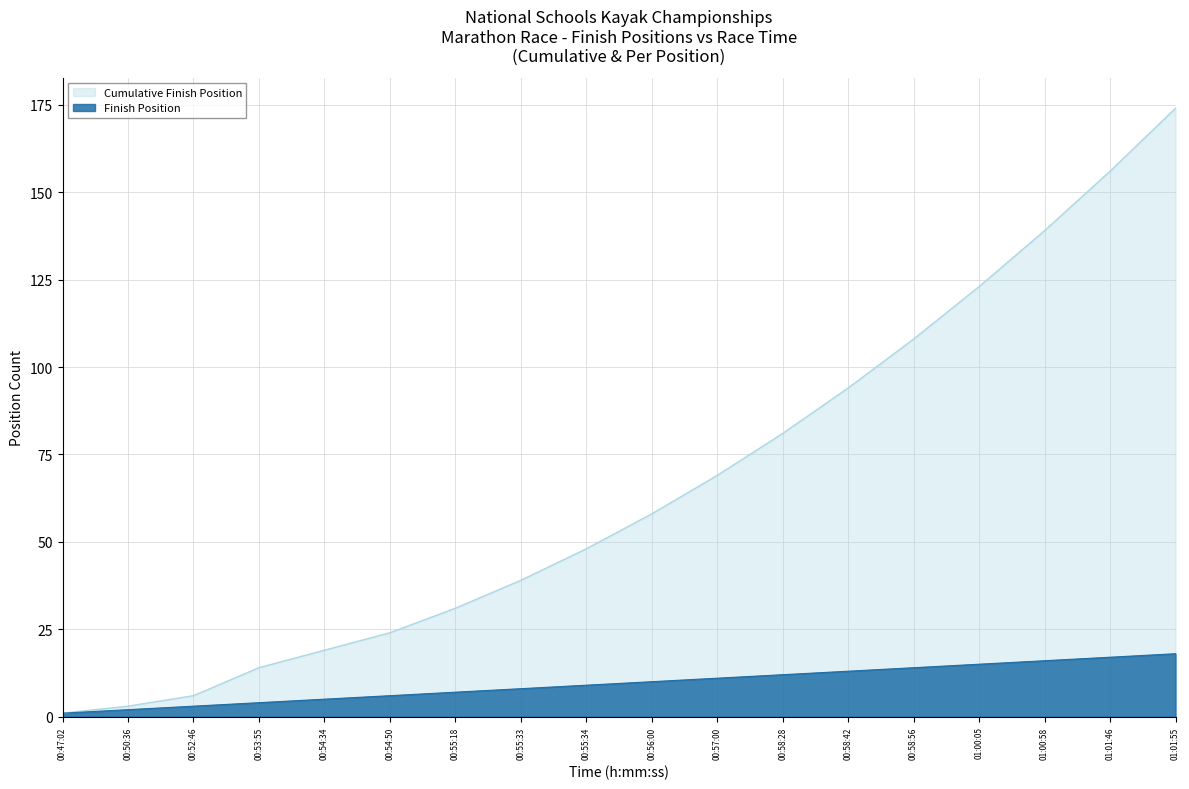

Rank the categories by Cumulative Finish Position value from highest to lowest.

01:01:55, 01:01:46, 01:00:58, 01:00:05, 00:58:56, 00:58:42, 00:58:28, 00:57:00, 00:56:00, 00:55:34, 00:55:33, 00:55:18, 00:54:50, 00:54:34, 00:53:55, 00:52:46, 00:50:36, 00:47:02